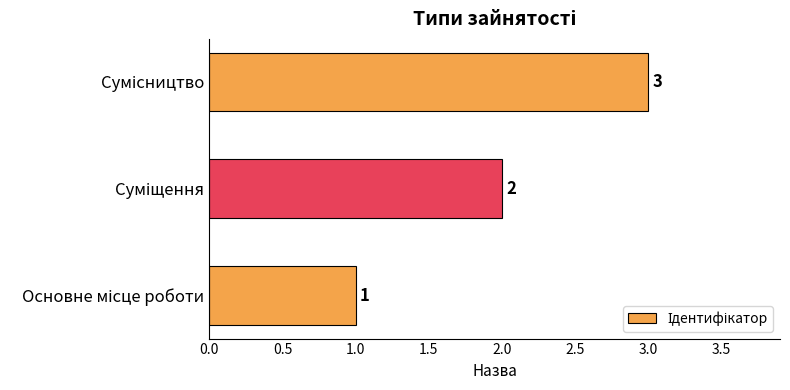

Count the values in the range 1 to 3.

3